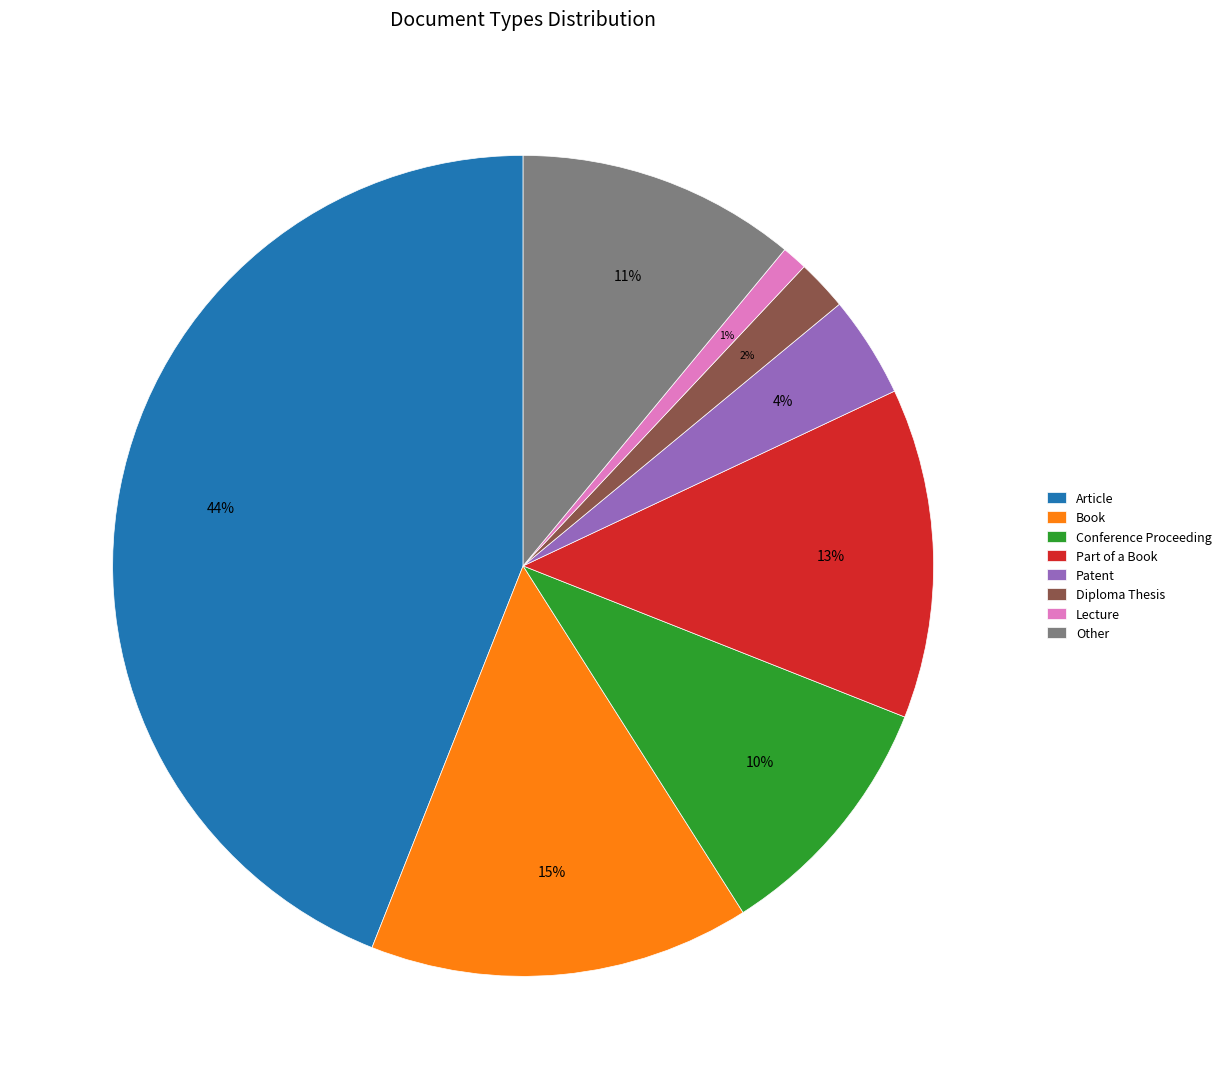

Is it true that Other is 5% of the pie?

False